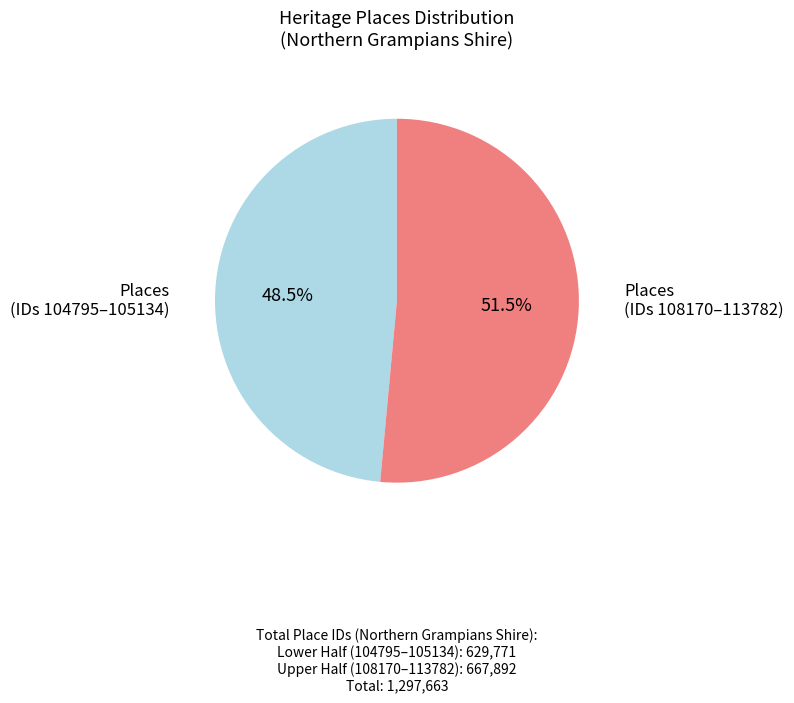

To the nearest percent, what is the average slice percentage?

50%